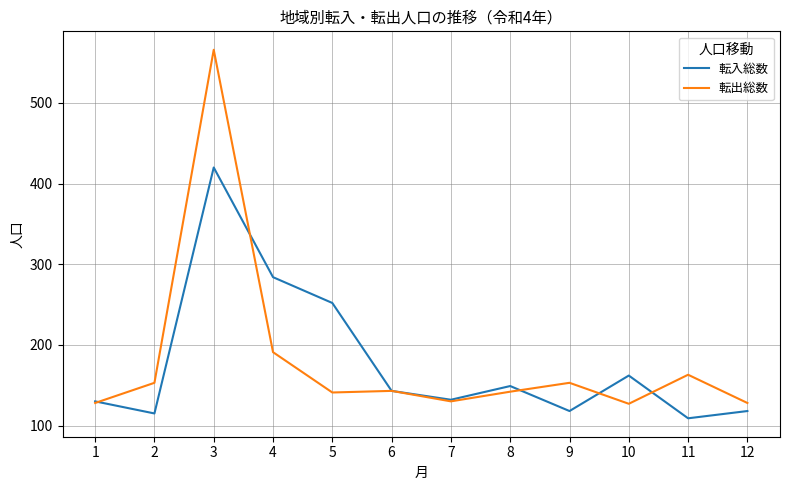

The value of 転出総数 at 5 is 81. True or false?

False